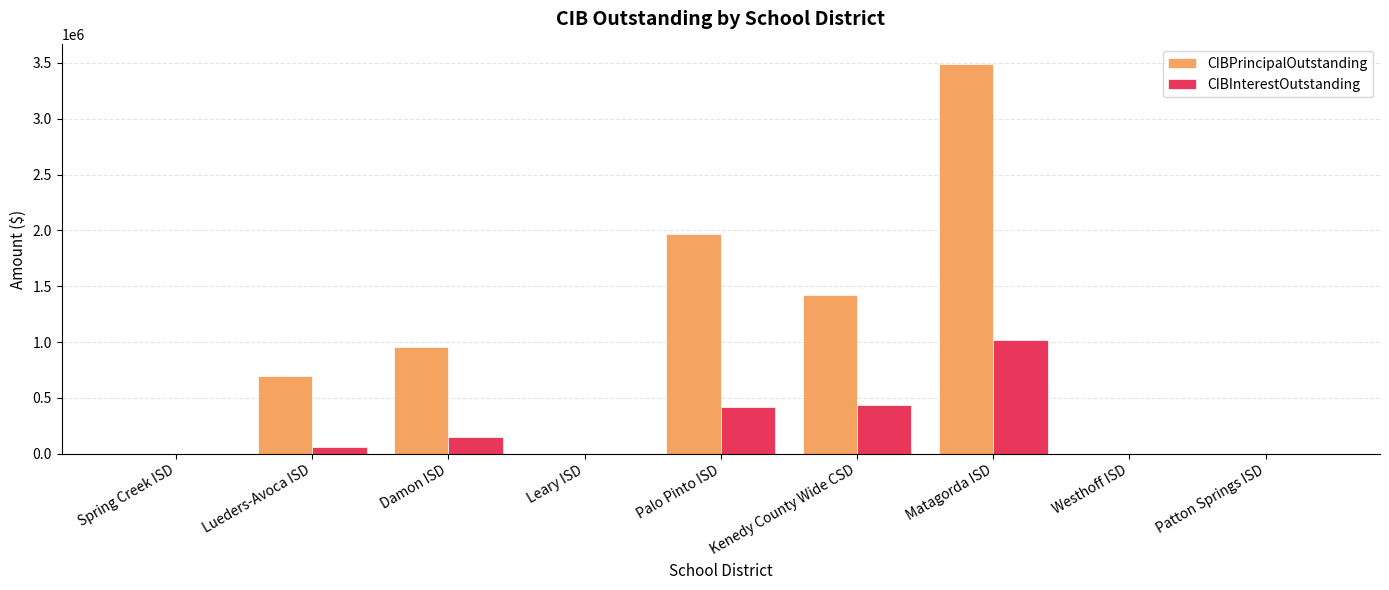

Where is CIBPrincipalOutstanding nearest to the value 1745000?

Palo Pinto ISD